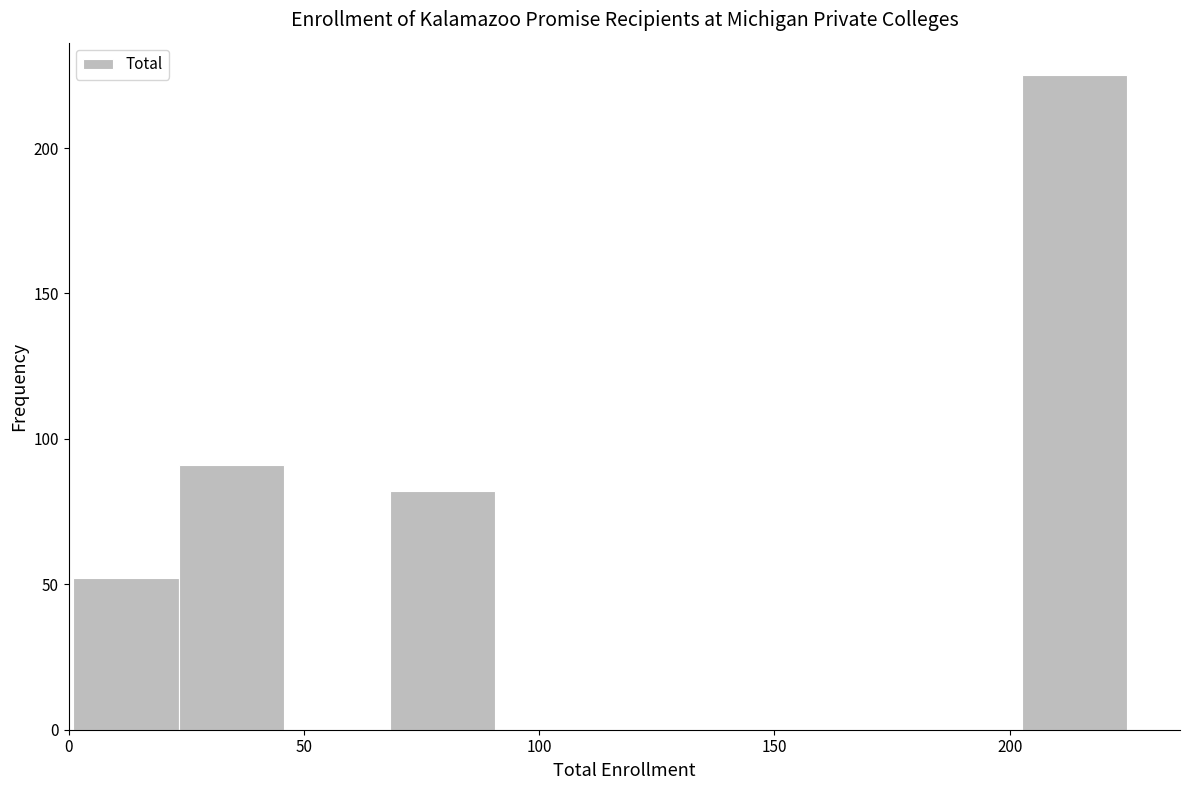

What is the height of the bar covering 70 to 90 on the x-axis? Neither the bar edges nor the heights are printed on the chart, so give them approximately, as read against the axes.

80